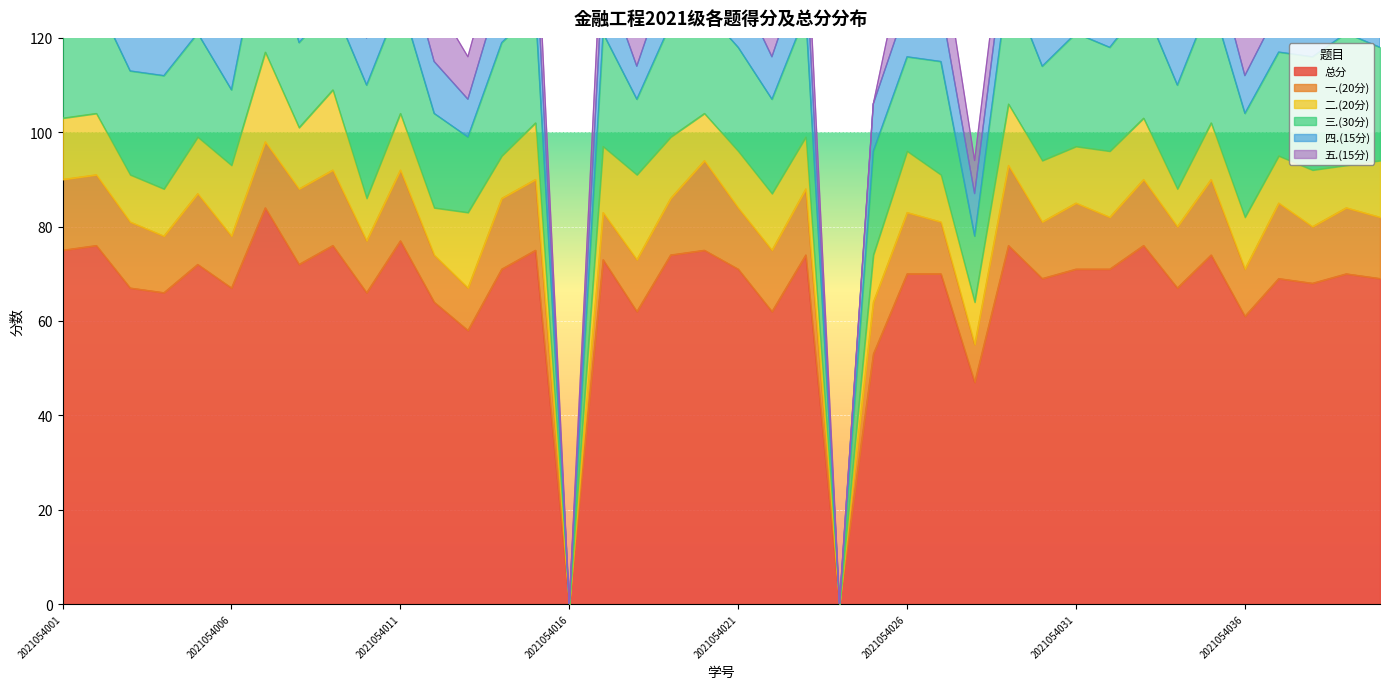

At which label is 总分 closest to 42?

2021054028